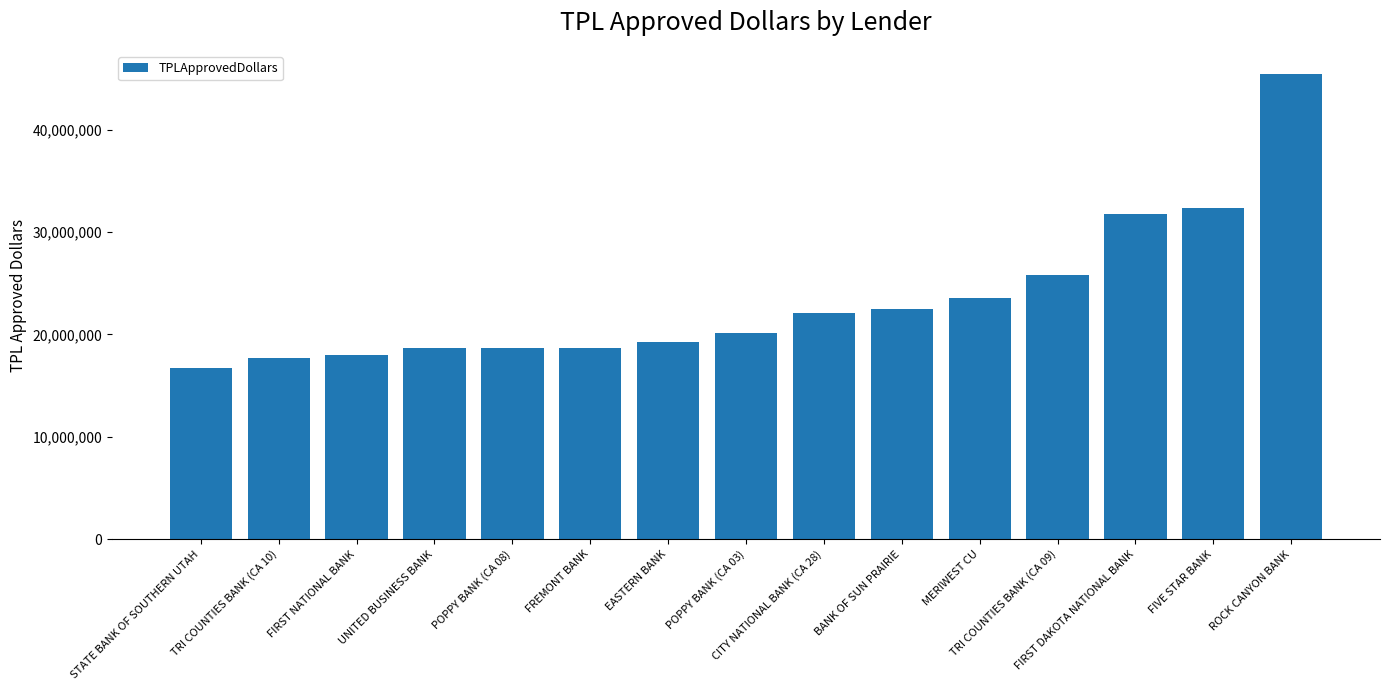

What is the change in value from BANK OF SUN PRAIRIE to FIVE STAR BANK?

+9828000